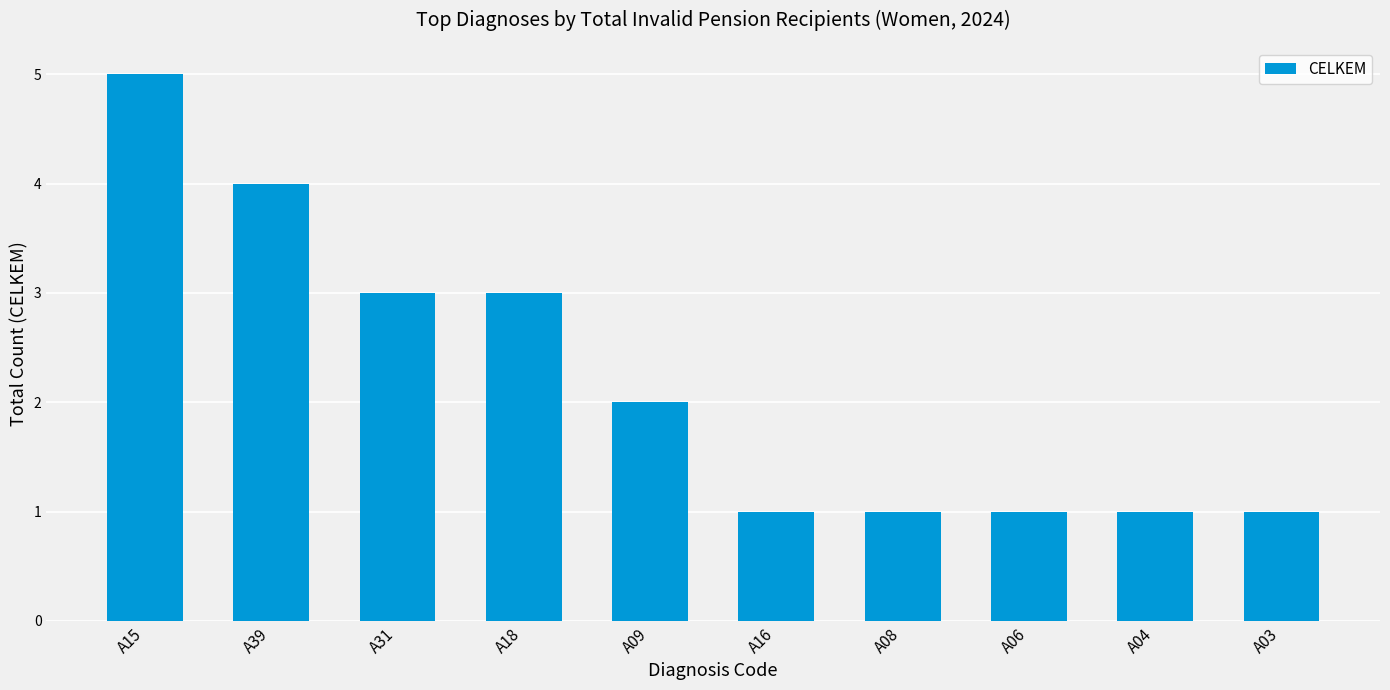

Reading left to right, what are all the values shown in this chart?

5	4	3	3	2	1	1	1	1	1